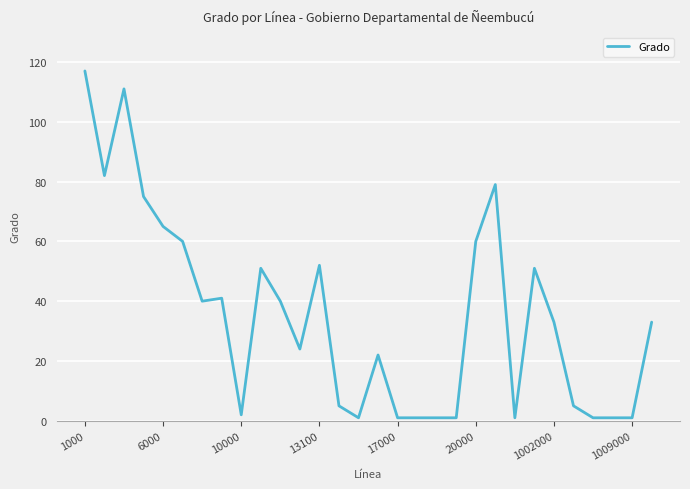

What is the minimum value shown in the chart?

1